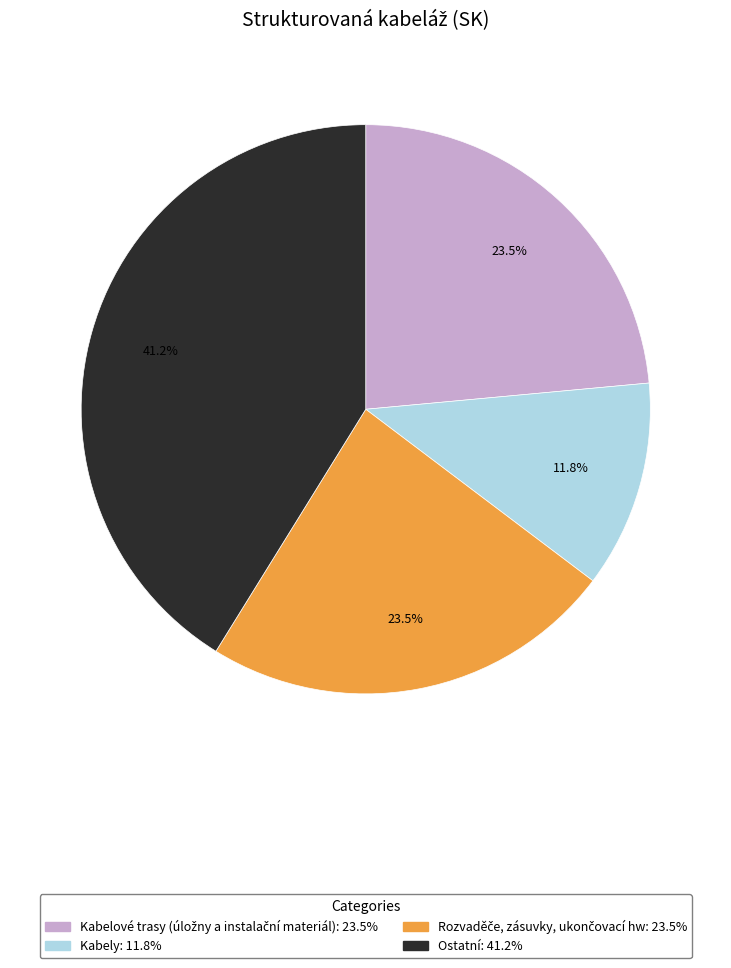

What is the largest slice in the pie chart?

Ostatní